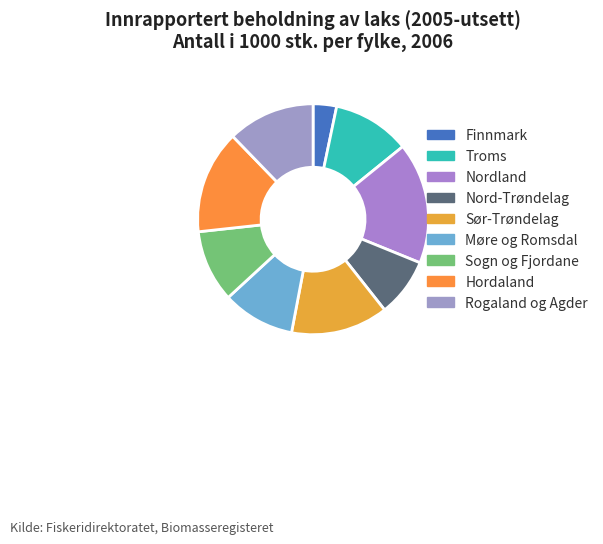

What is the ratio of the value at Nordland to the value at Nord-Trøndelag?

2.1